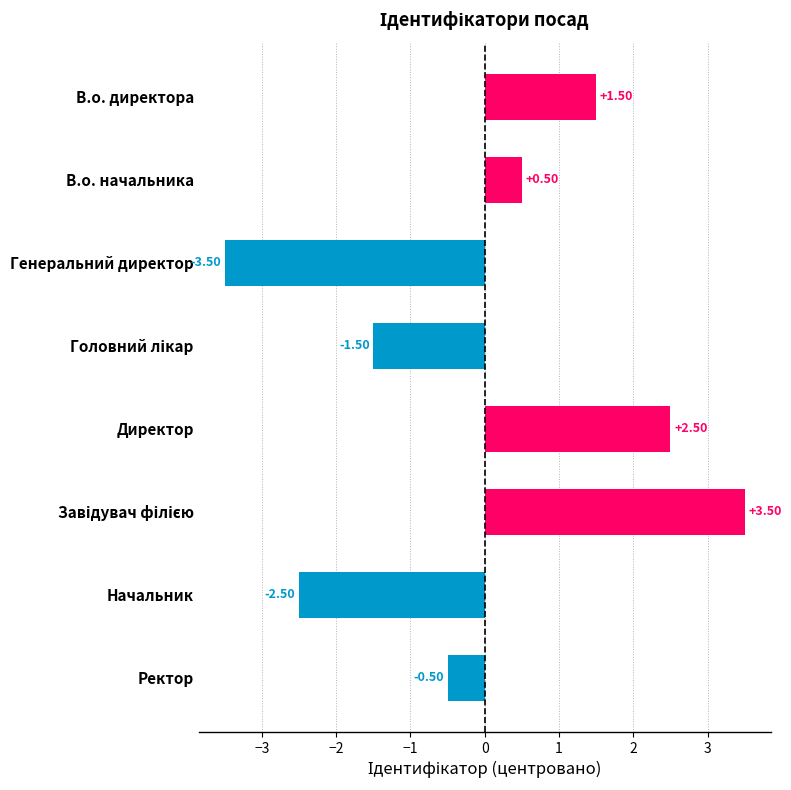

Between Начальник and Генеральний директор, which is larger?

Начальник